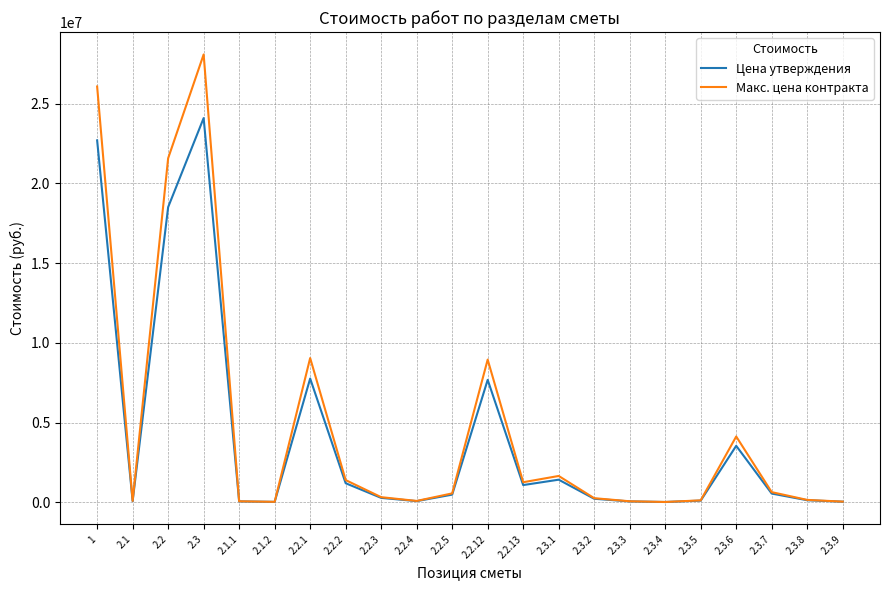

What is the highest value of the Макс. цена контракта series?

28091424